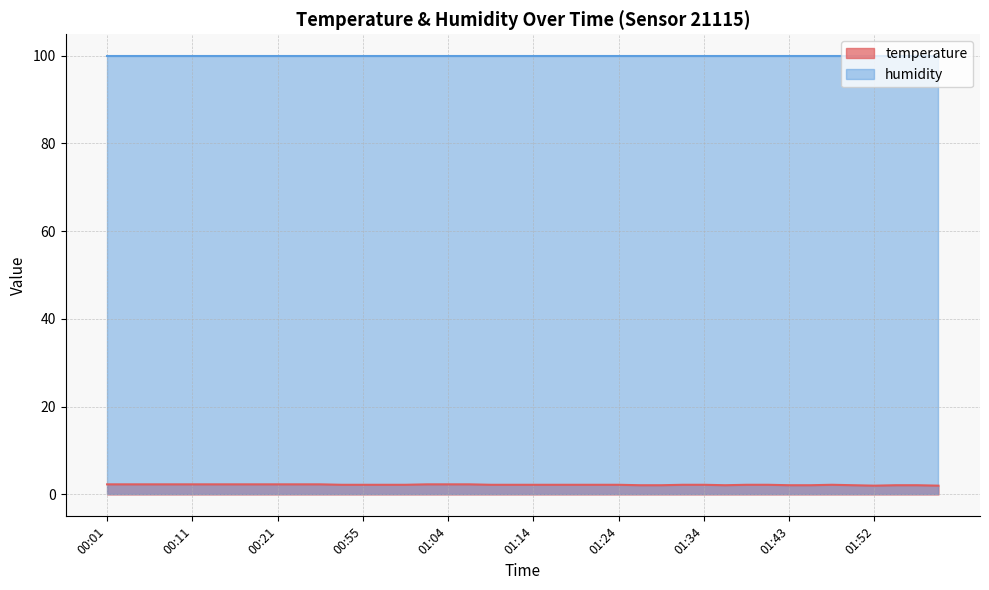

True or false: temperature and humidity cross at least once.

False